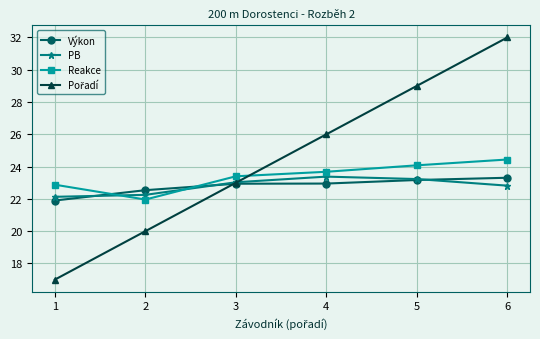

What is the sum of the Výkon values at 1 and 3?

44.8